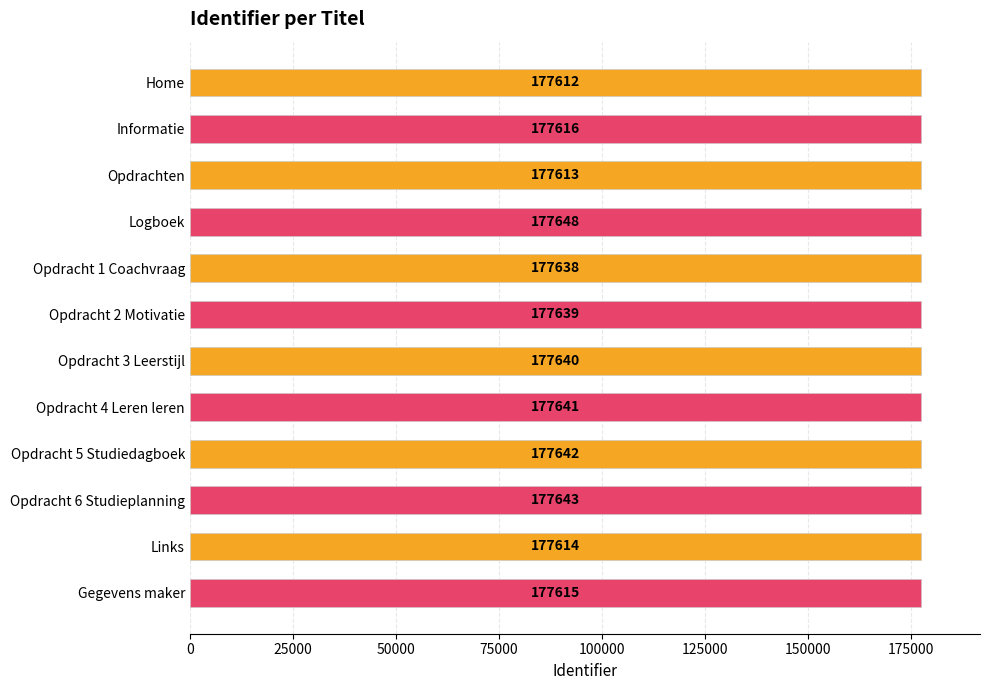

What is the maximum value shown in the chart?

177648